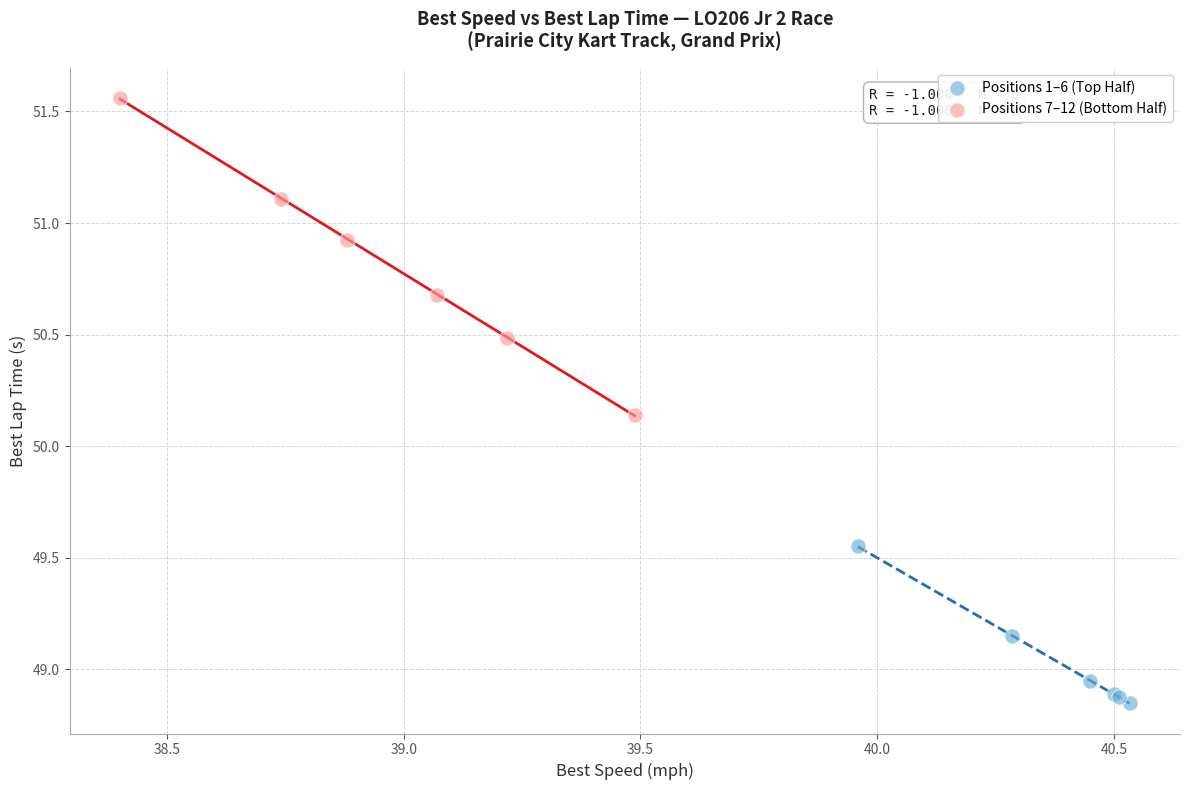

Which series has the widest spread of Y values?

Positions 7–12 (Bottom Half)